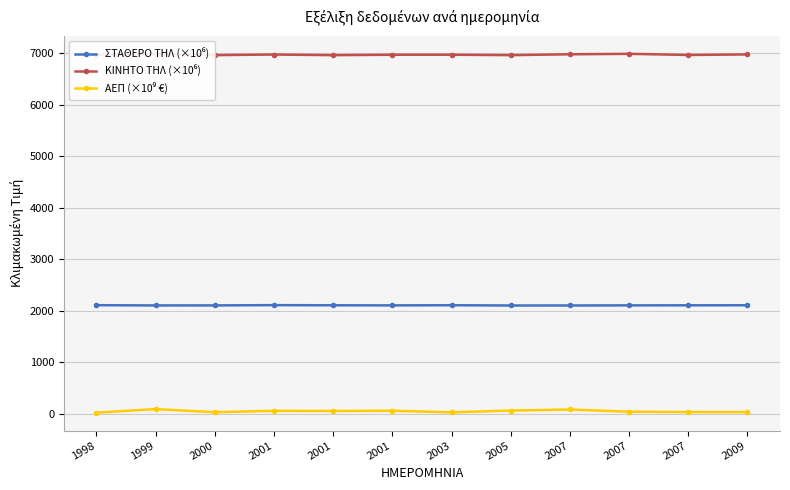

What is the total value across all series at 2001?

9139.4